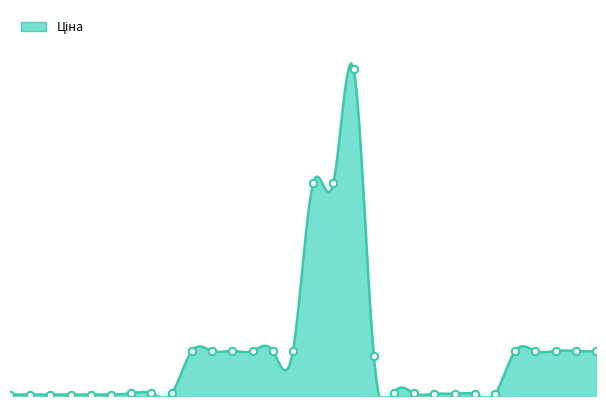

What is the ratio of the value at 285672232 to the value at 285101916?

7.3